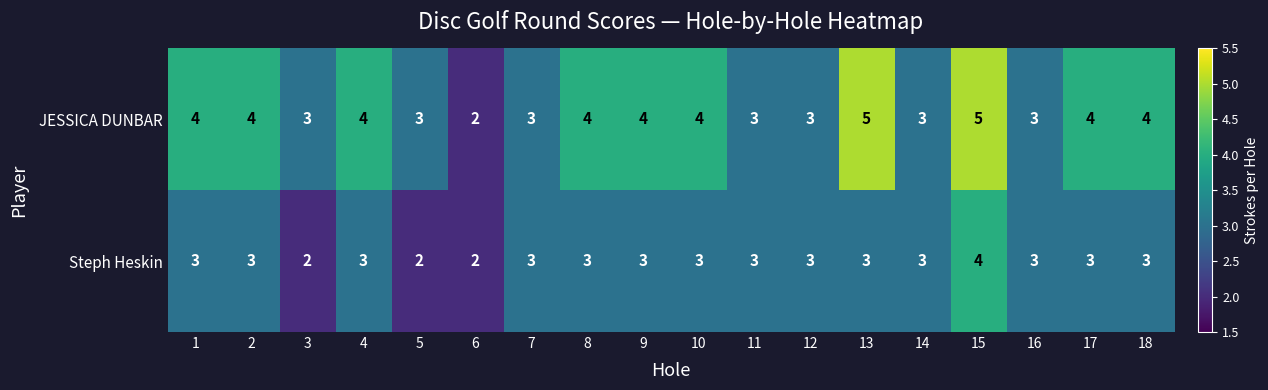

Rank the series by their maximum value, from lowest to highest.

Steph Heskin, JESSICA DUNBAR